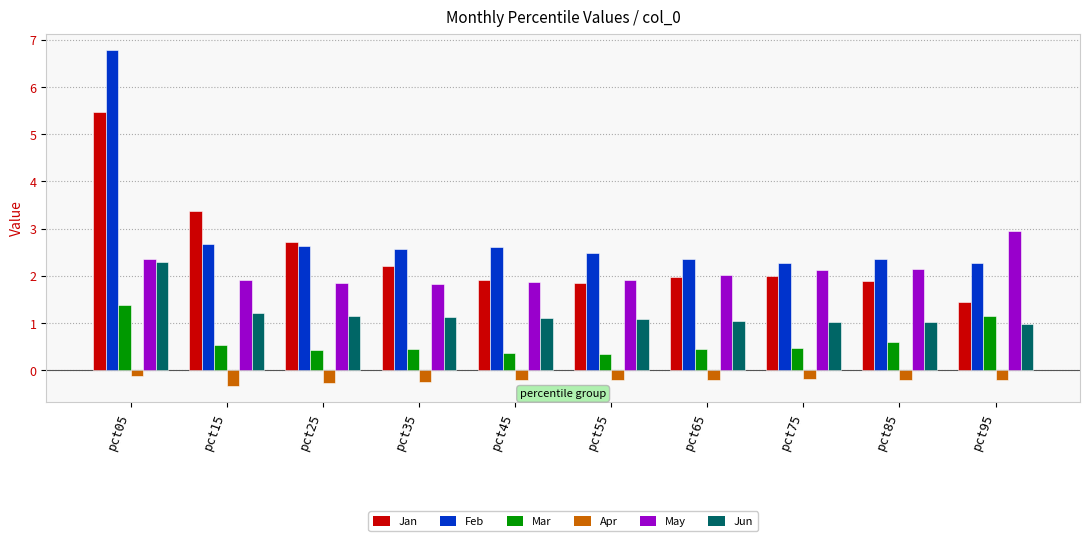

Is it true that Jun equals 1.7 at pct55?

False